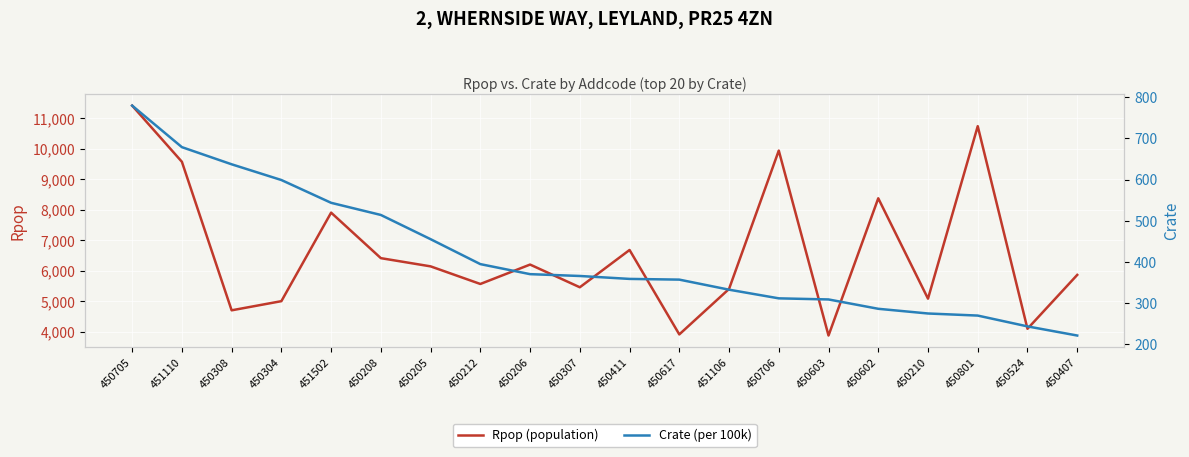

Reading left to right, transcribe all the data shown in this chart.

Rpop (population): 450705=11413.0	451110=9573.0	450308=4707.0	450304=5007.0	451502=7907.0	450208=6416.0	450205=6147.0	450212=5570.0	450206=6206.0	450307=5462.0	450411=6684.0	450617=3918.0	451106=5407.0	450706=9940.0	450603=3881.0	450602=8377.0	450210=5089.0	450801=10739.0	450524=4102.0	450407=5867.0
Crate (per 100k): 450705=779.8	451110=679.0	450308=637.4	450304=599.2	451502=543.8	450208=514.3	450205=455.5	450212=395.0	450206=370.6	450307=366.2	450411=359.1	450617=357.3	451106=332.9	450706=311.9	450603=309.2	450602=286.5	450210=275.1	450801=270.0	450524=243.8	450407=221.6